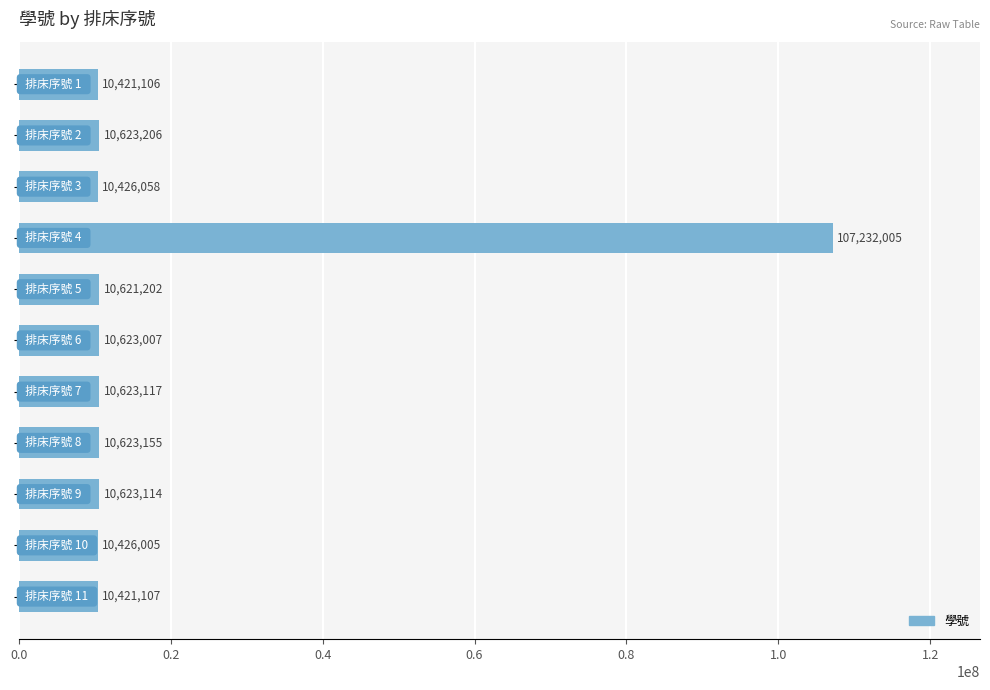

What is the greatest value displayed?

107232005